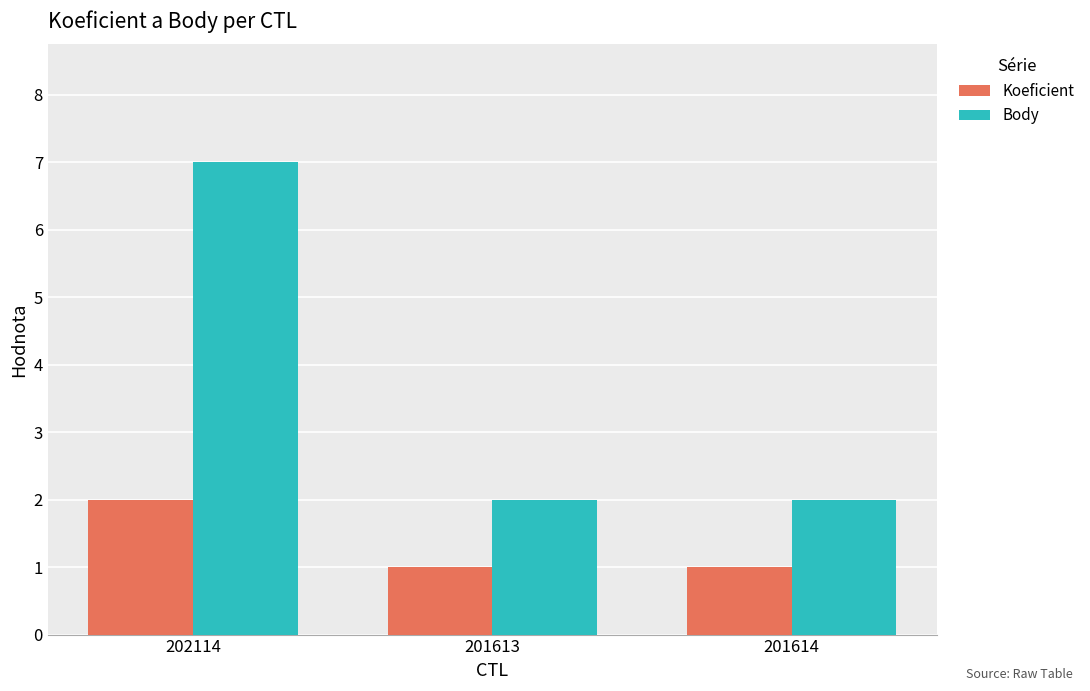

What position from the left is 202114?

1